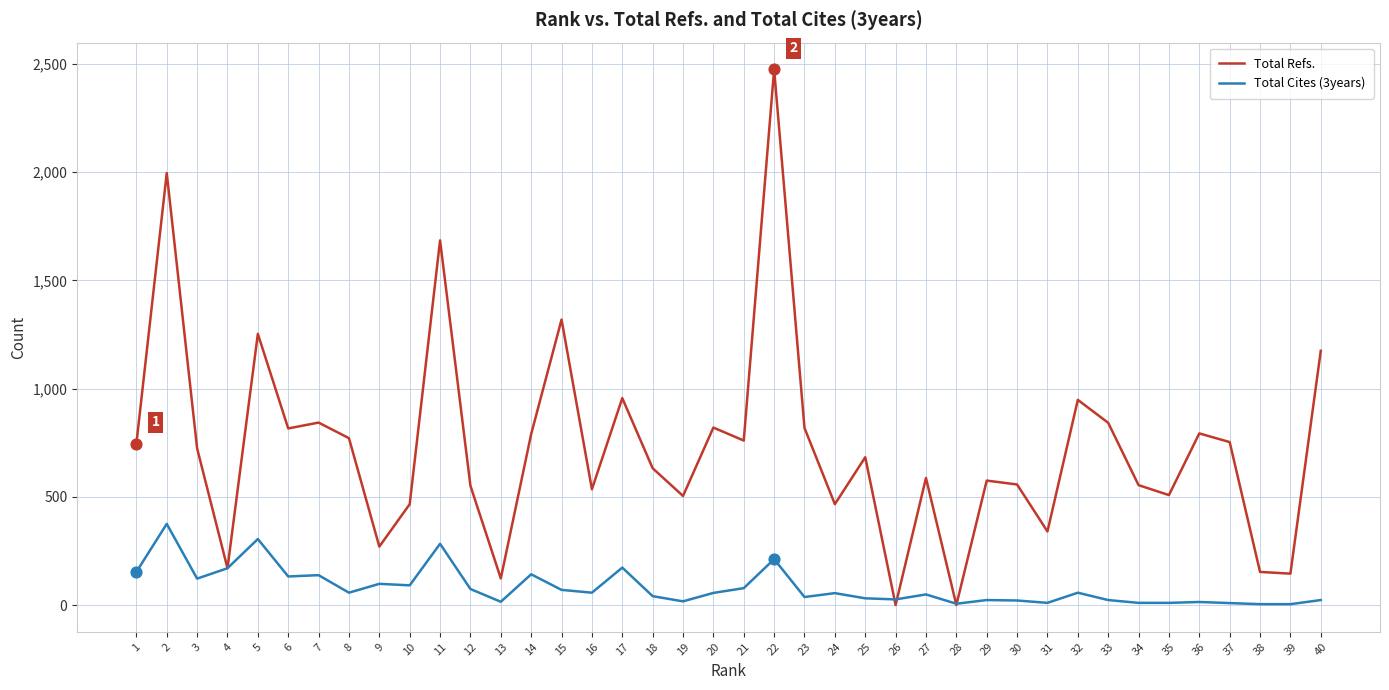

Is the value of Total Cites (3years) at 21 greater than the value of Total Refs. at 36?

No